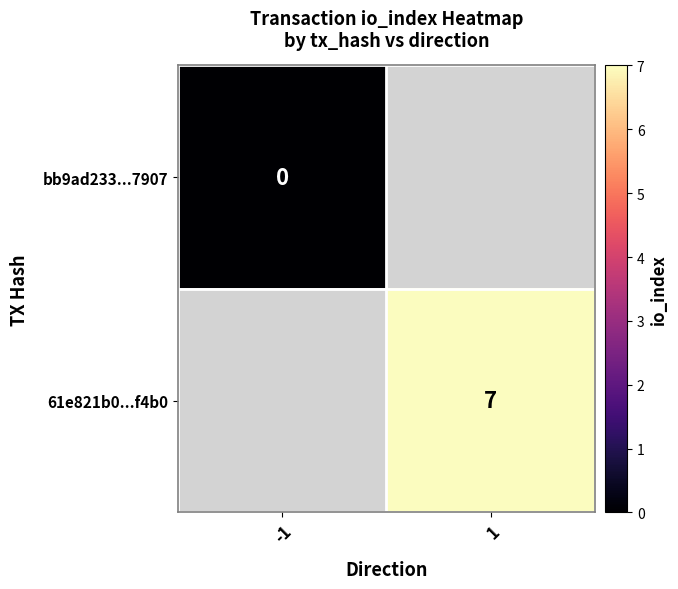

Is it true that 61e821b0...f4b0 equals 3 at 1?

False